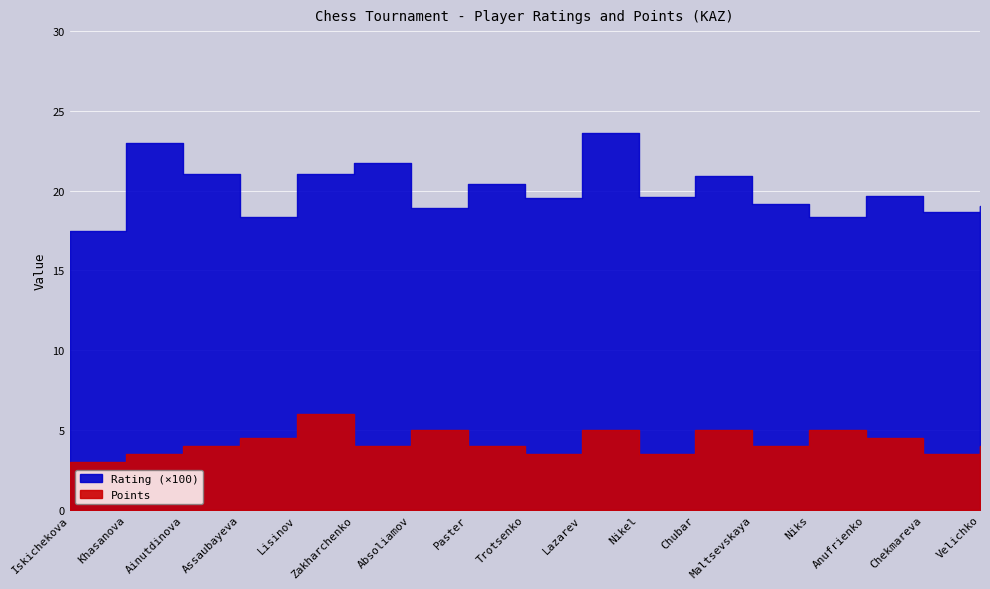

How many lines are shown in the chart?

2